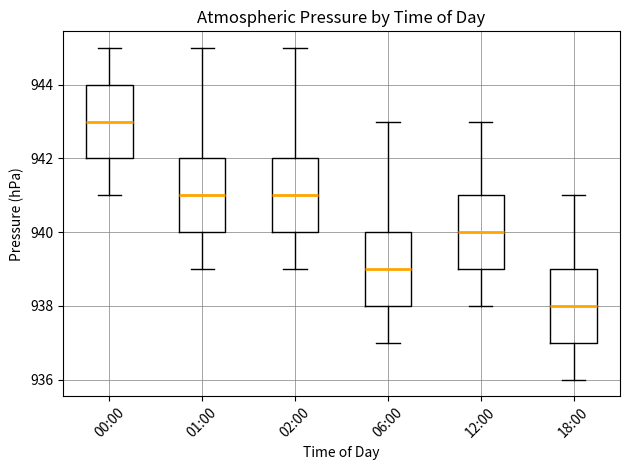

Which box's median line is the highest?

00:00